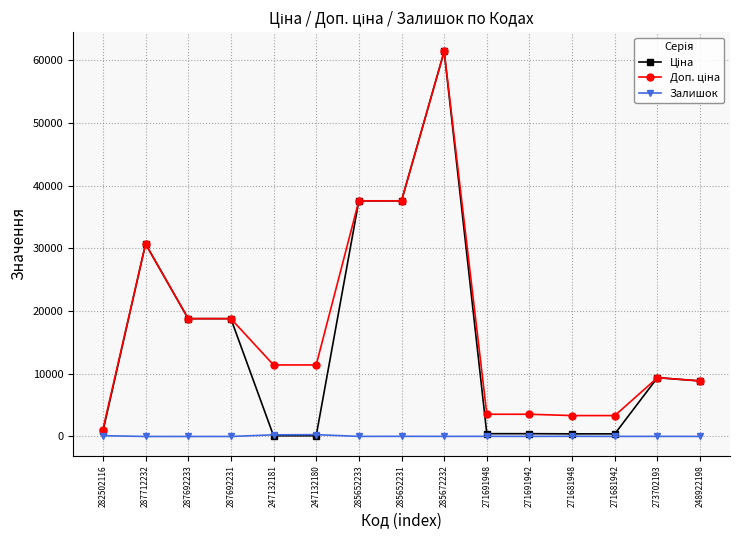

What is the label of the 1st point from the right?

248922198